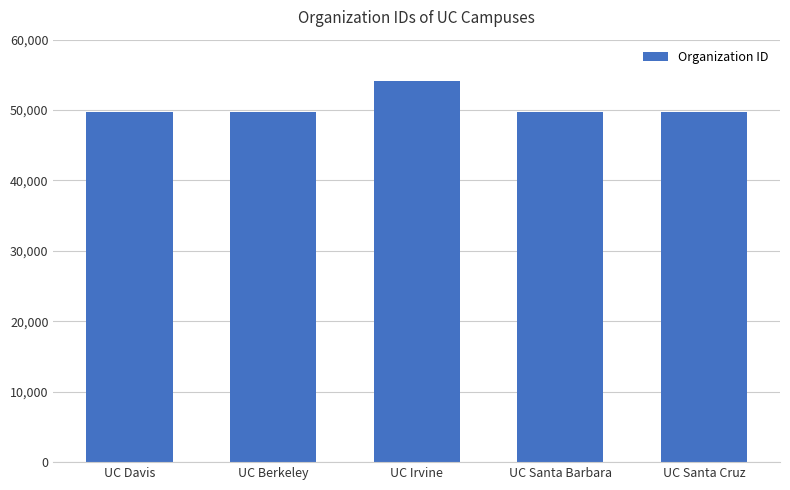

The value at UC Berkeley is 25492. True or false?

False